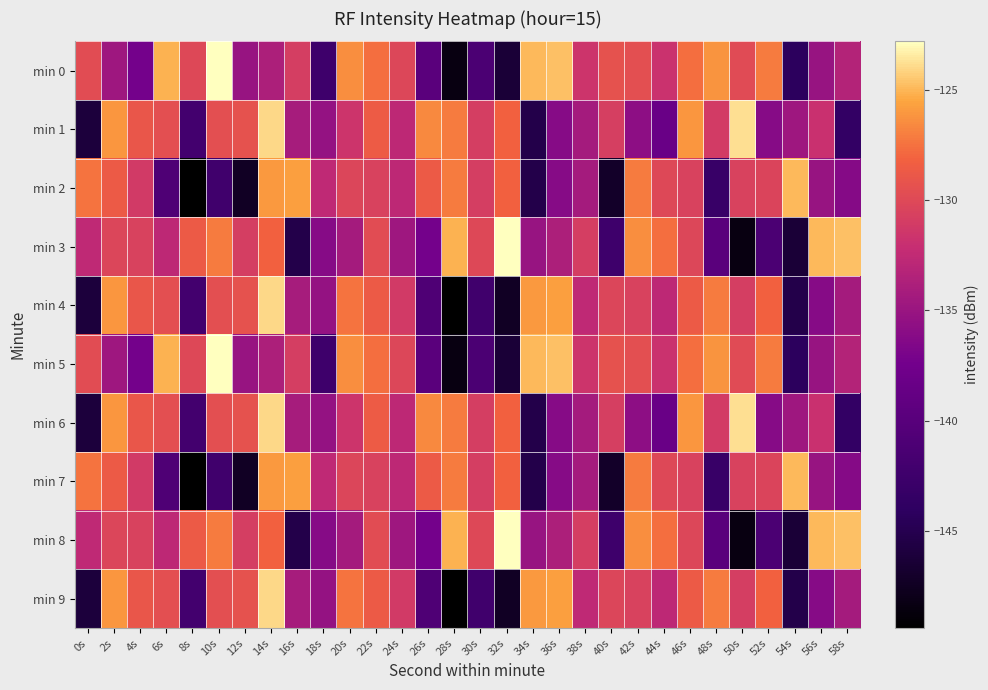

What is the total value across all series at 12s?

-1344.0